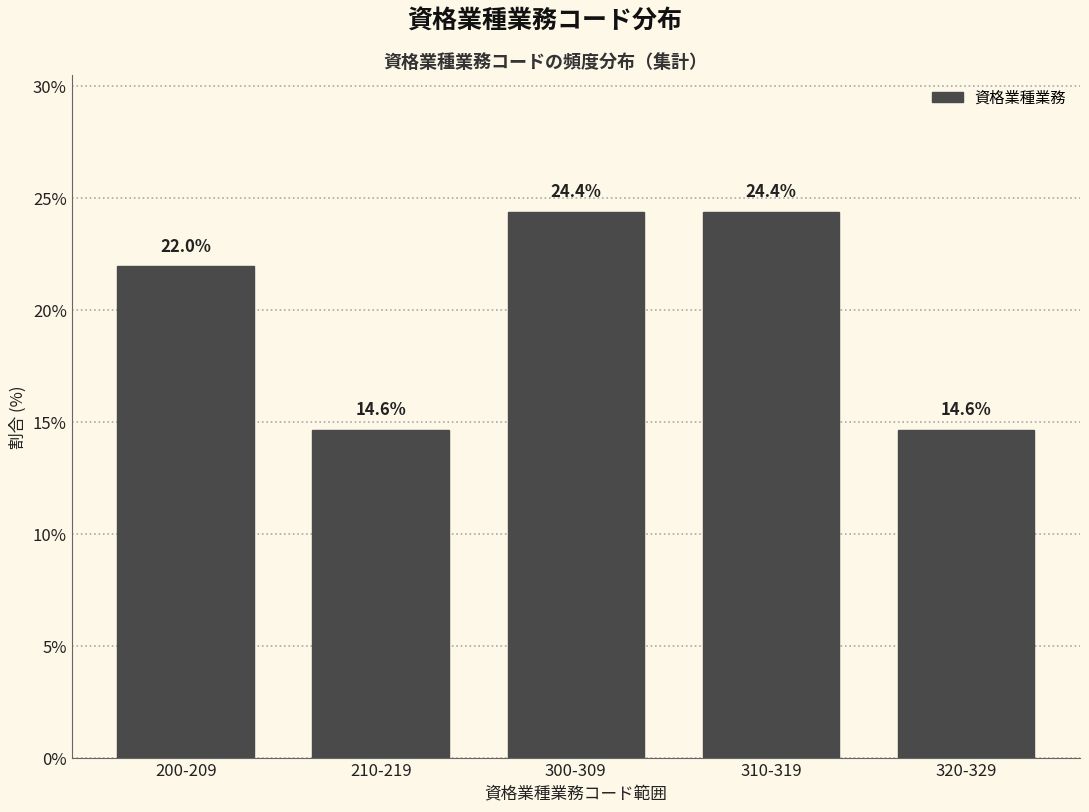

Reading left to right, what are all the values shown in this chart?

22.0	14.6	24.4	24.4	14.6